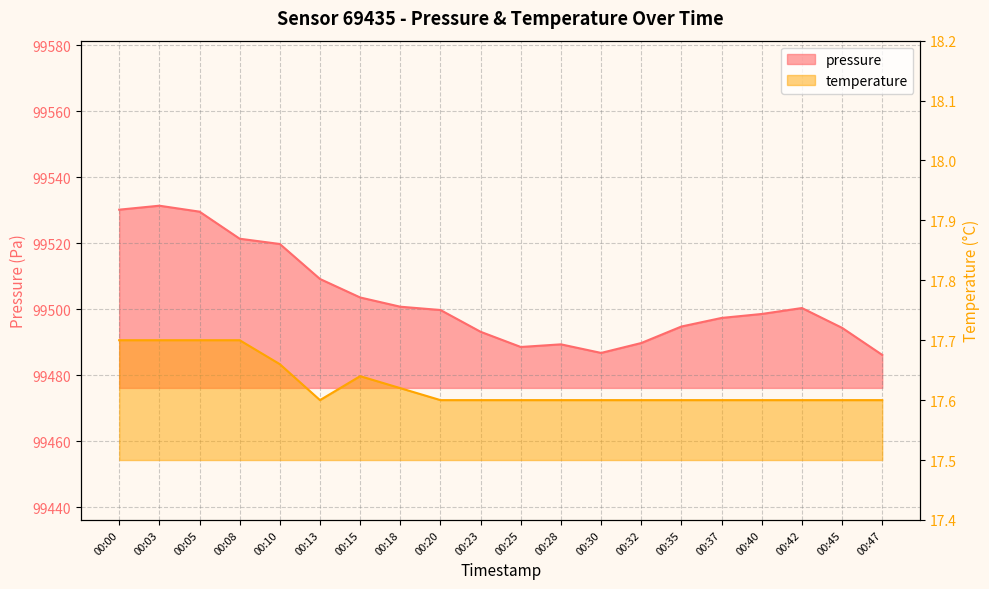

The pressure series shows 37666.4 at 00:05. True or false?

False